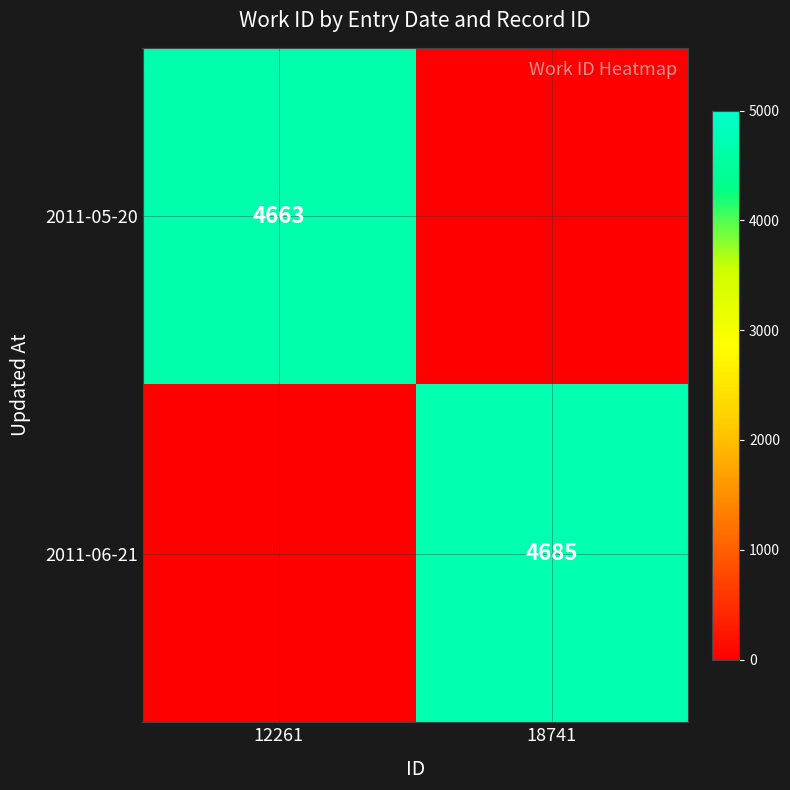

The 2011-06-21 series shows 7081 at 18741. True or false?

False